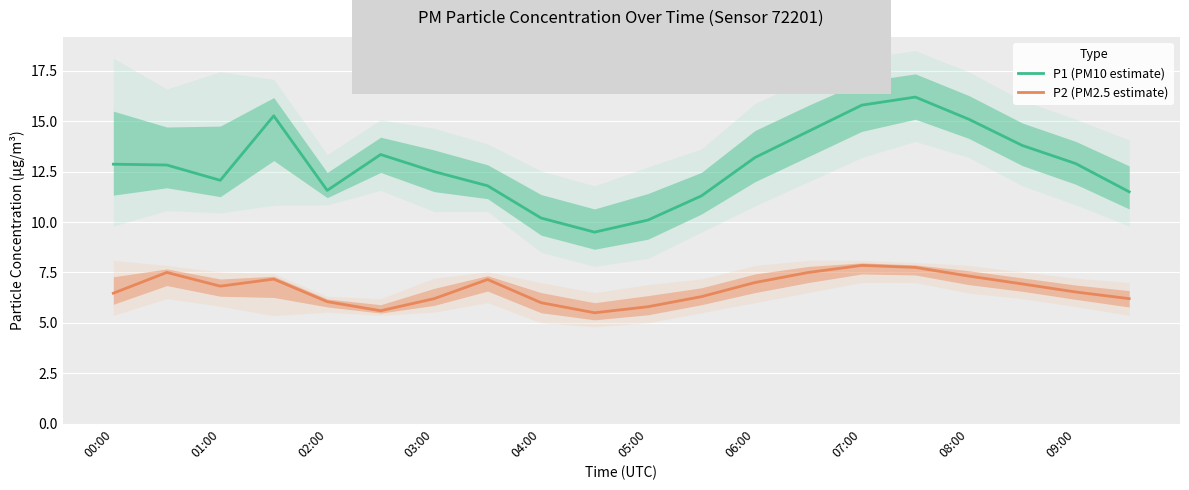

What are all the series names shown in the legend?

P1 (PM10 estimate), P2 (PM2.5 estimate)